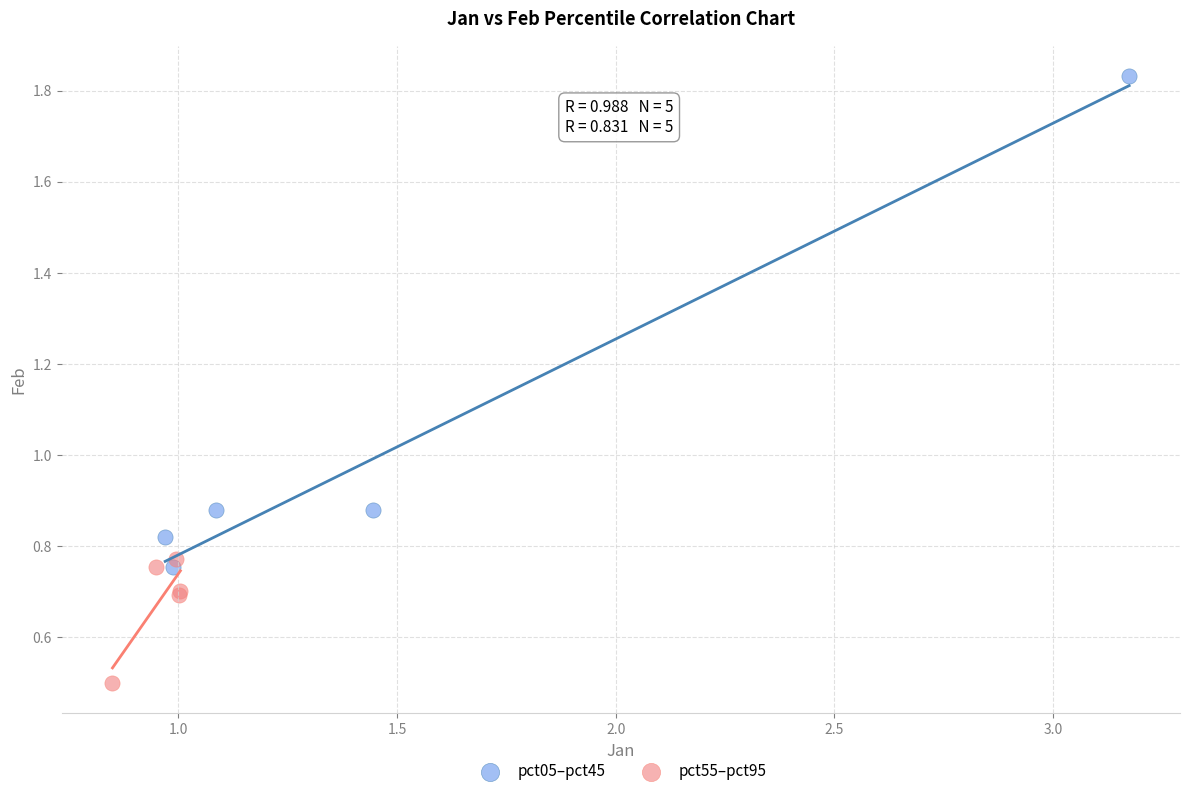

What are all the series names shown in the legend?

pct05–pct45, pct55–pct95